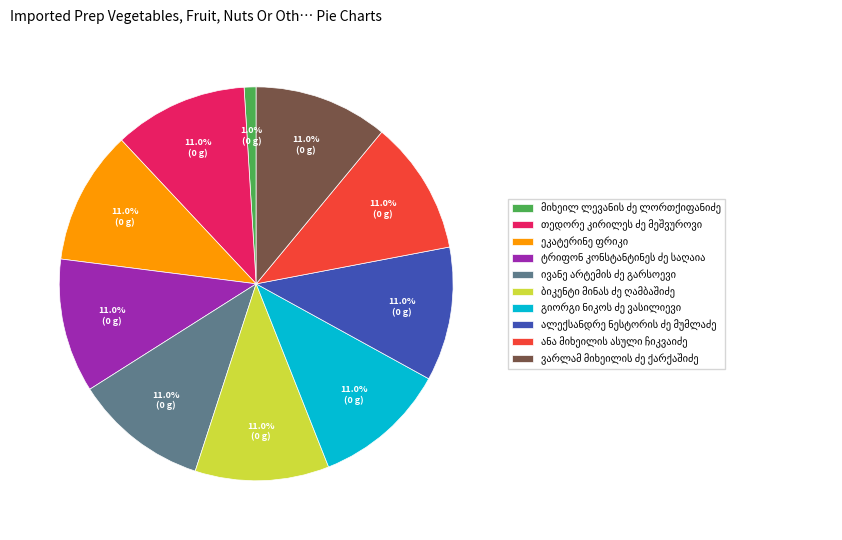

Does any single category account for the majority?

No